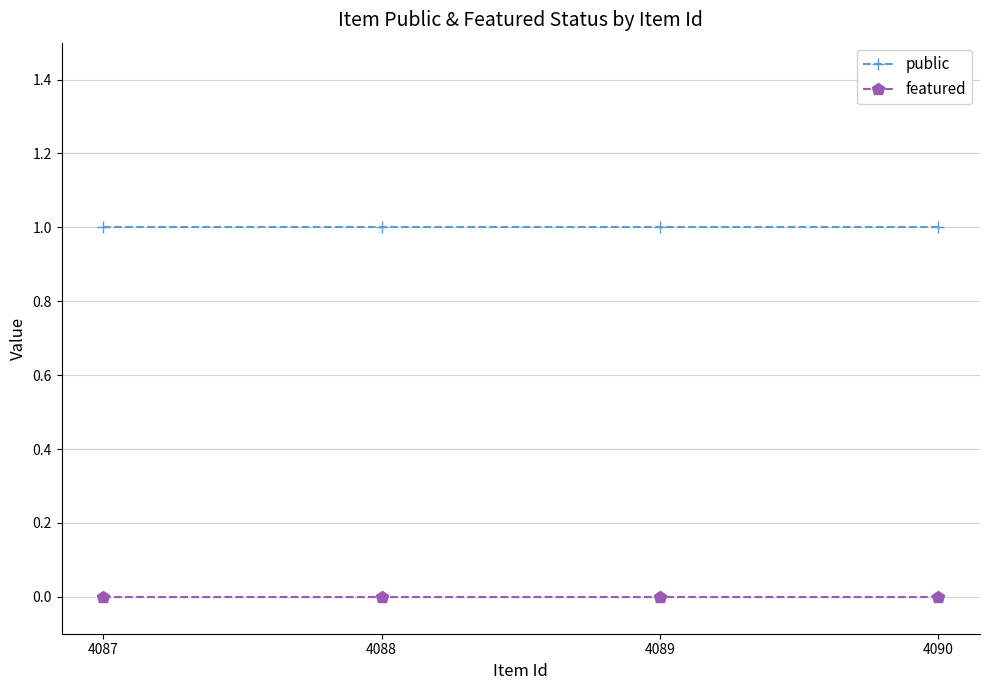

Reading left to right, list all the values displayed in this chart.

public: 1	1	1	1
featured: 0	0	0	0